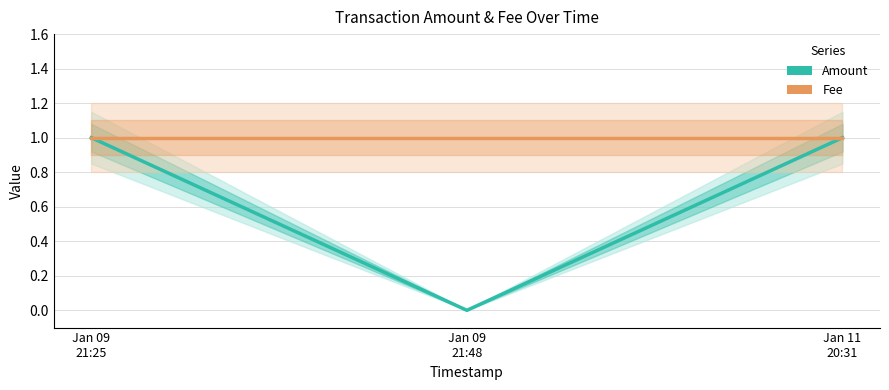

What are all the series names shown in the legend?

Amount, Fee